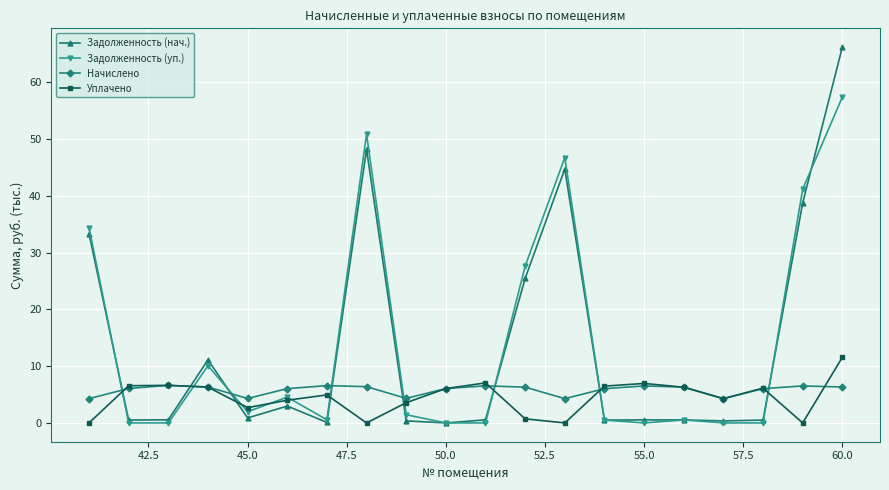

What is the value of the Начислено point at the 2nd from the left?

6.1